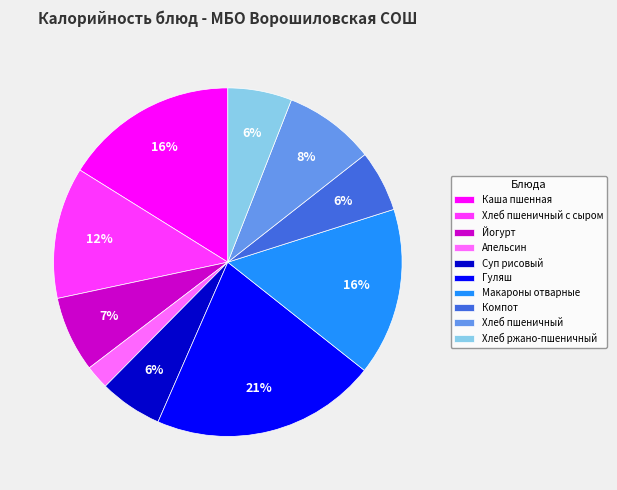

To the nearest percent, what is the difference between the largest and smallest slice percentages?

19%